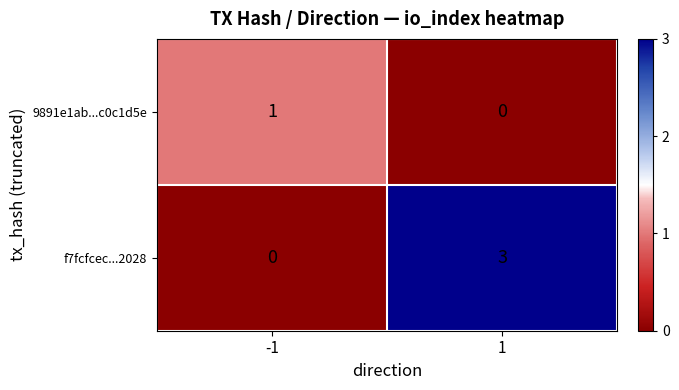

Is the value of 9891e1ab...c0c1d5e at -1 greater than the value of f7fcfcec...2028 at -1?

Yes